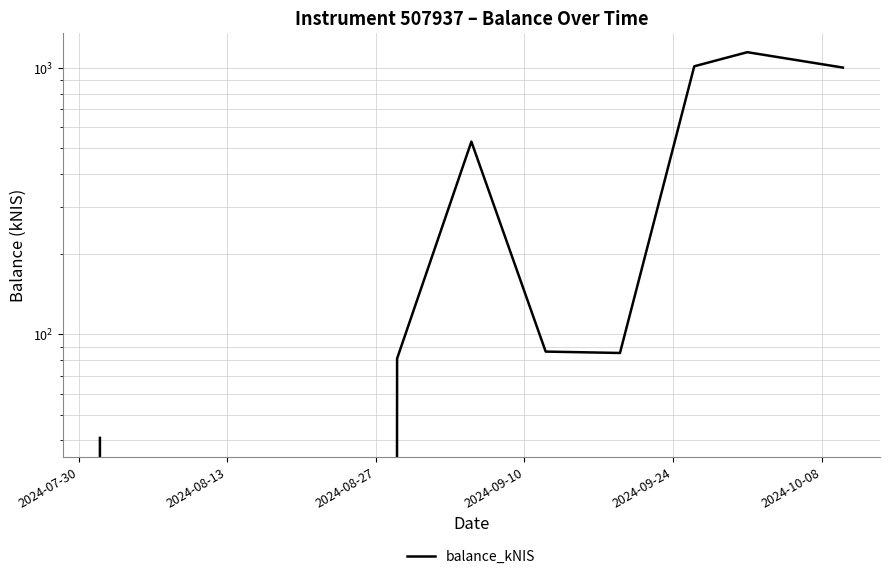

What position from the left is 2024-08-27?

3